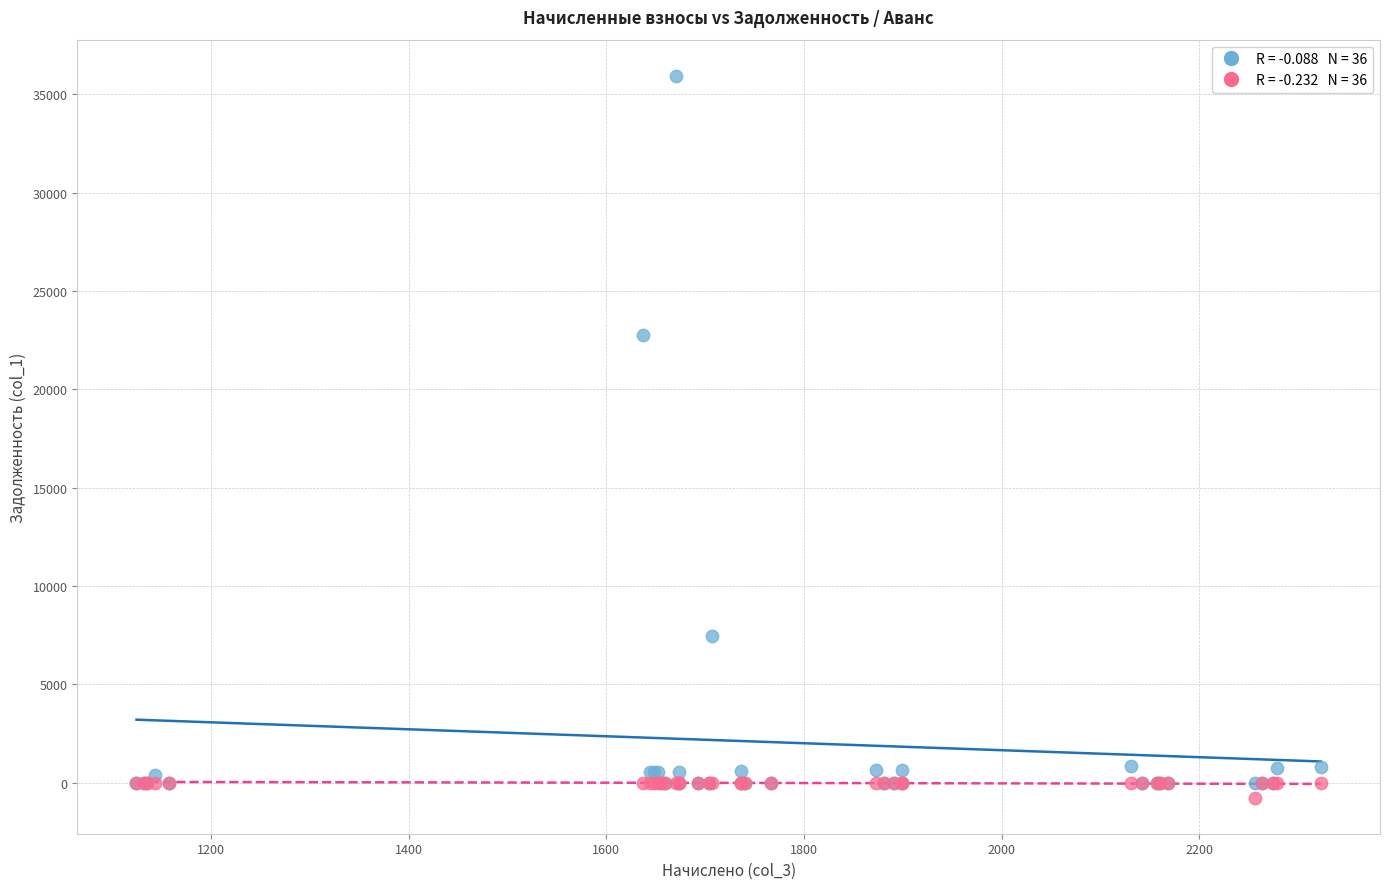

Across all series, what Y value is closest to 17590?

22753.1